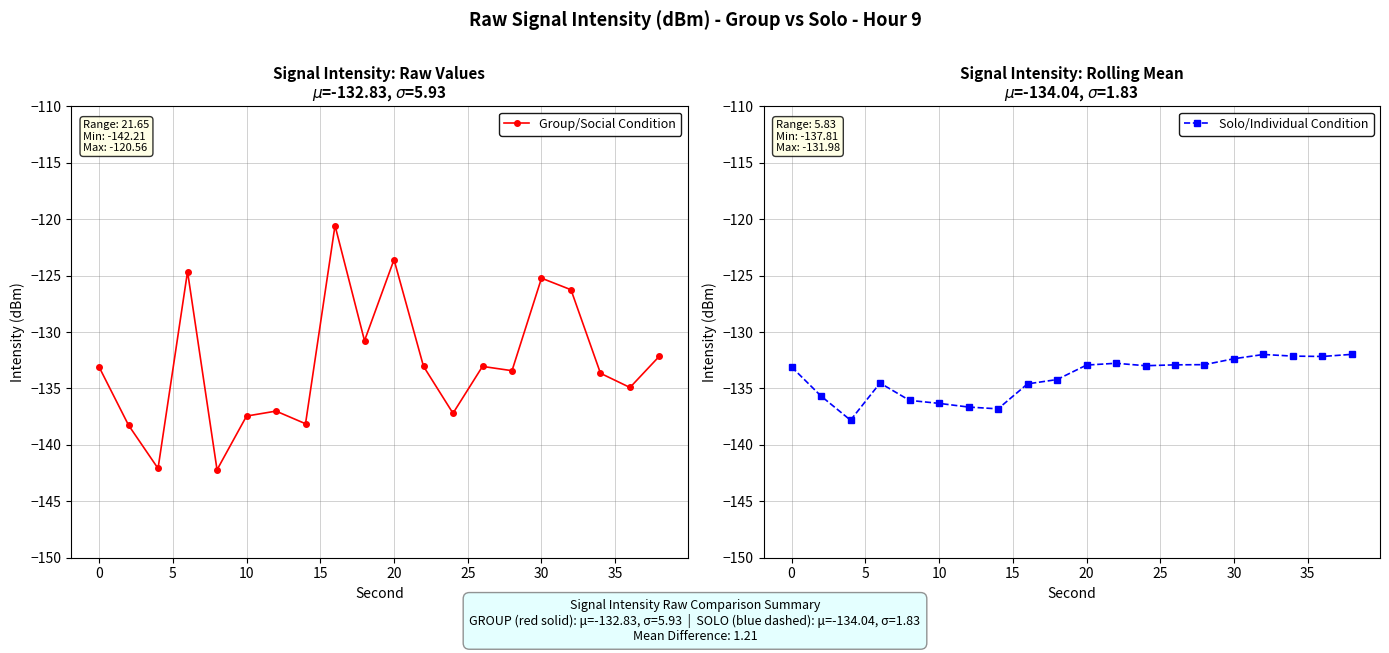

What is the highest value of the Group/Social Condition series?

-120.6